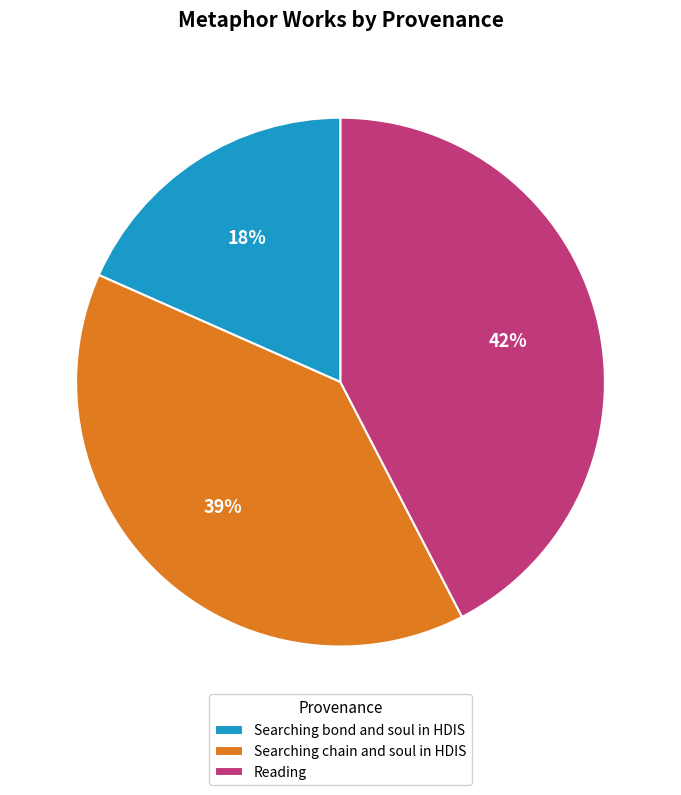

What percentage is the Reading slice, to the nearest percent?

42%